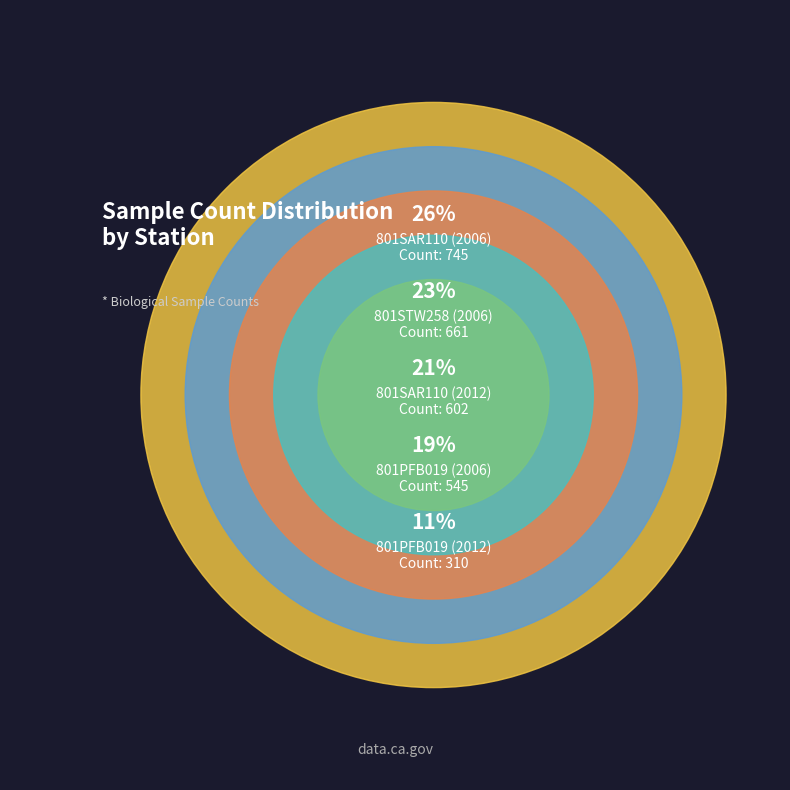

The 801PFB019
(2012) slice represents 11% of the pie. True or false?

True